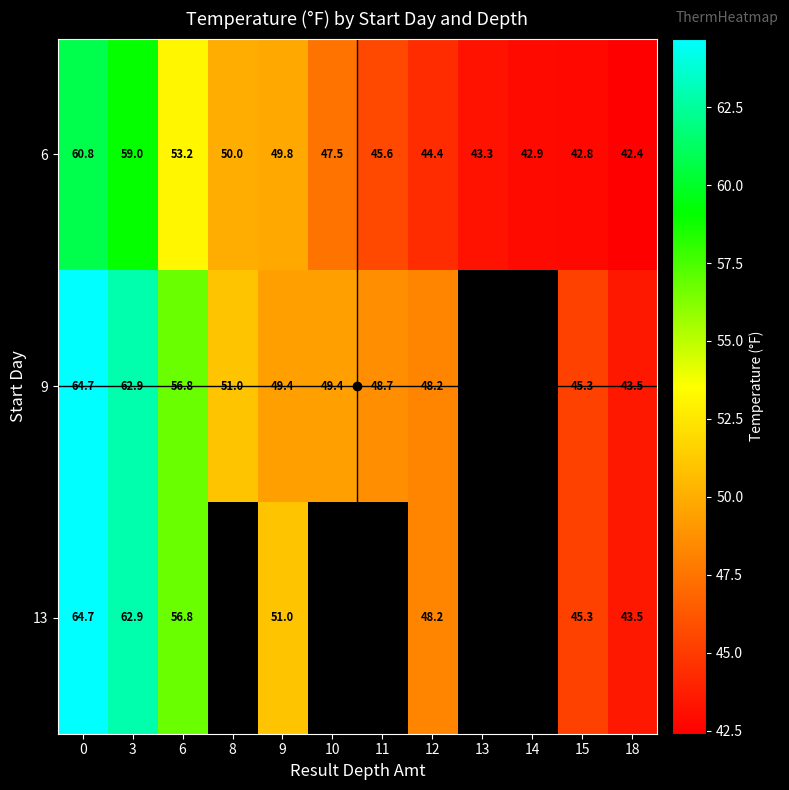

Which series has the largest total across all categories?

6